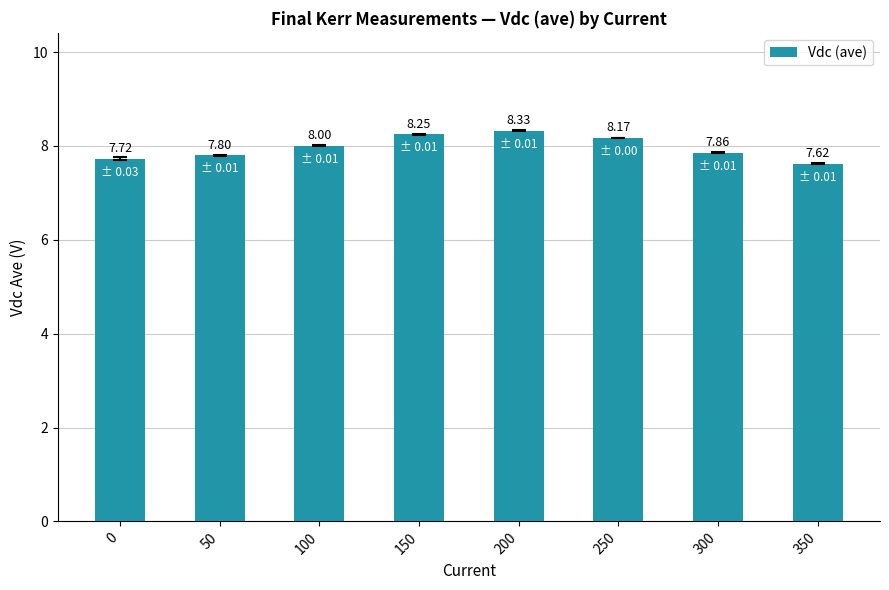

Between 200 and 300, which is larger?

200